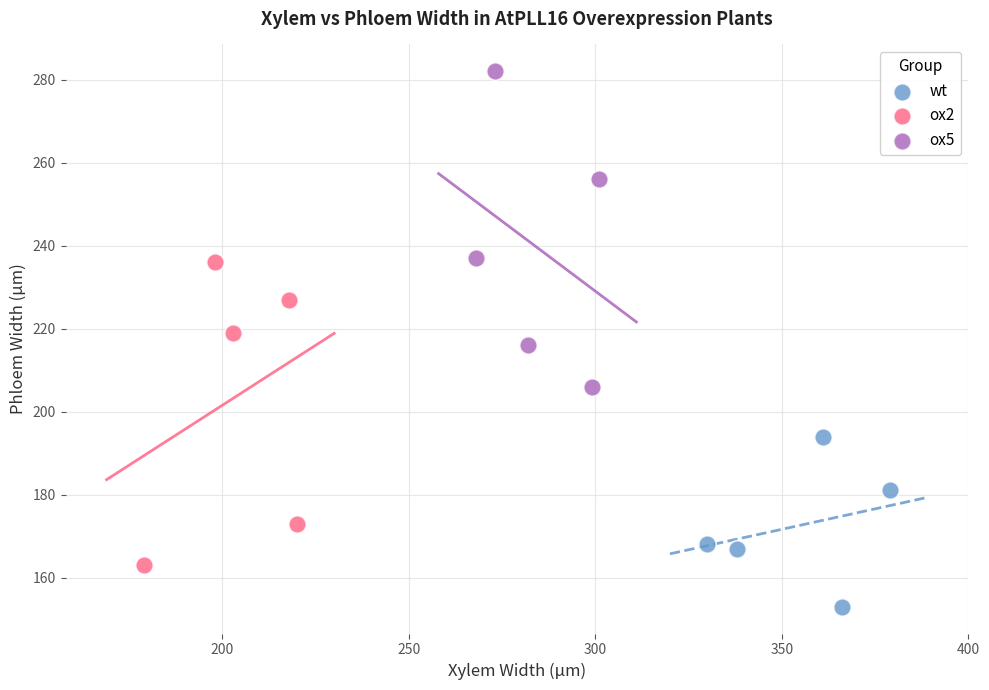

What are all the series names shown in the legend?

wt, ox2, ox5